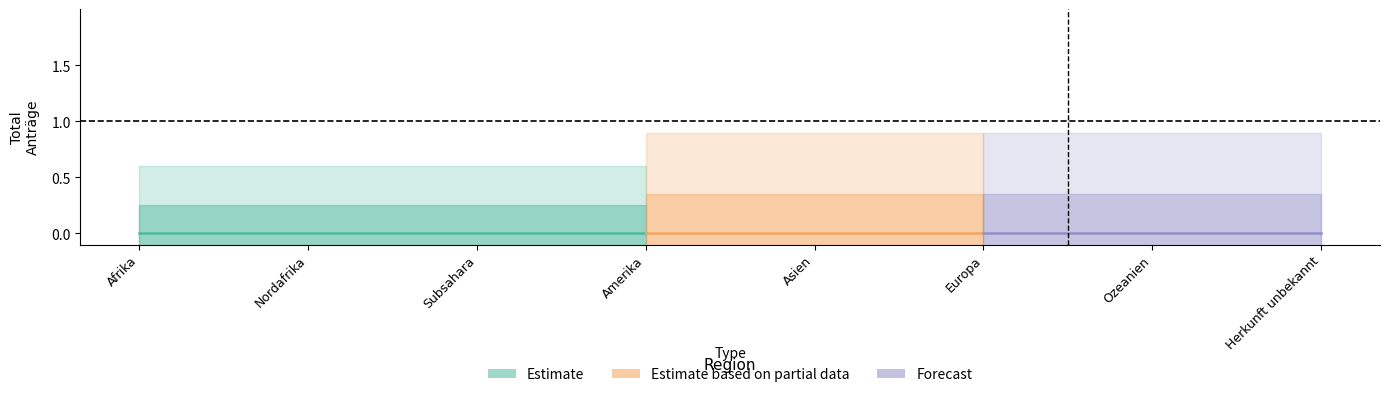

The value of Forecast at Nordafrika is 0. True or false?

True